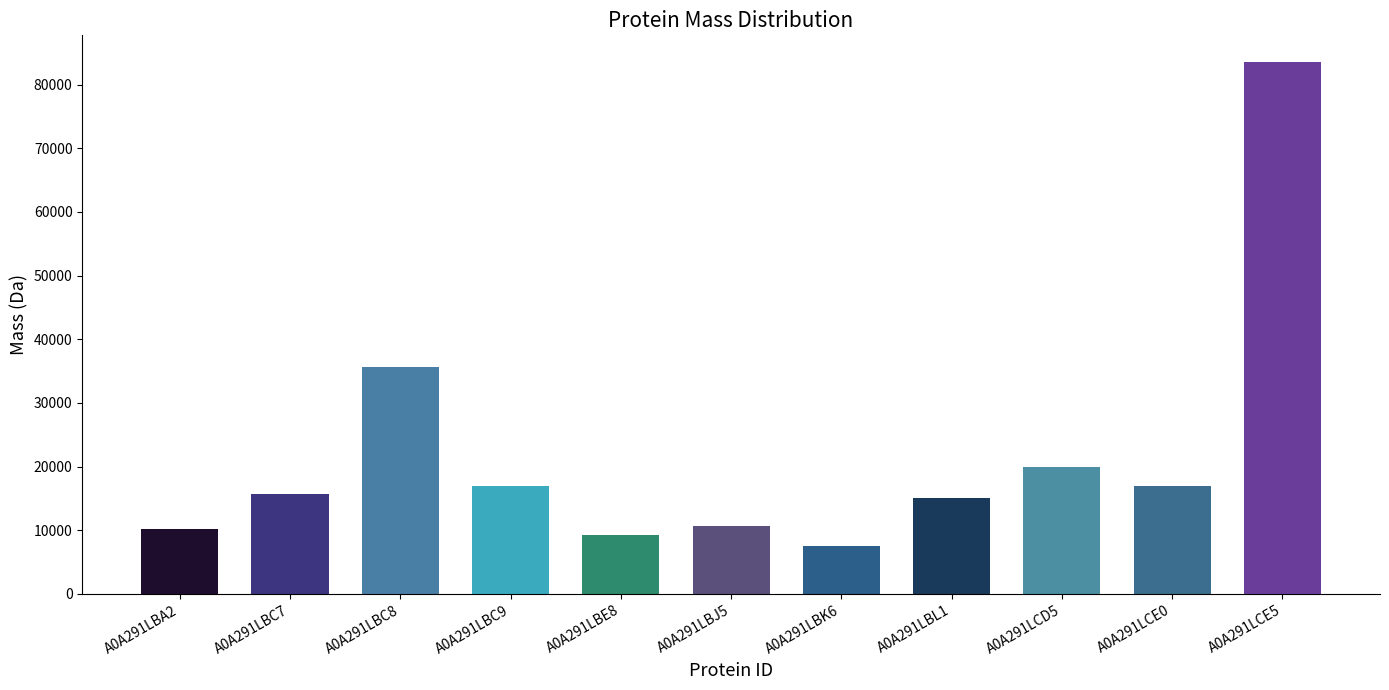

What is the value of the 2nd bar from the left?

15606.8